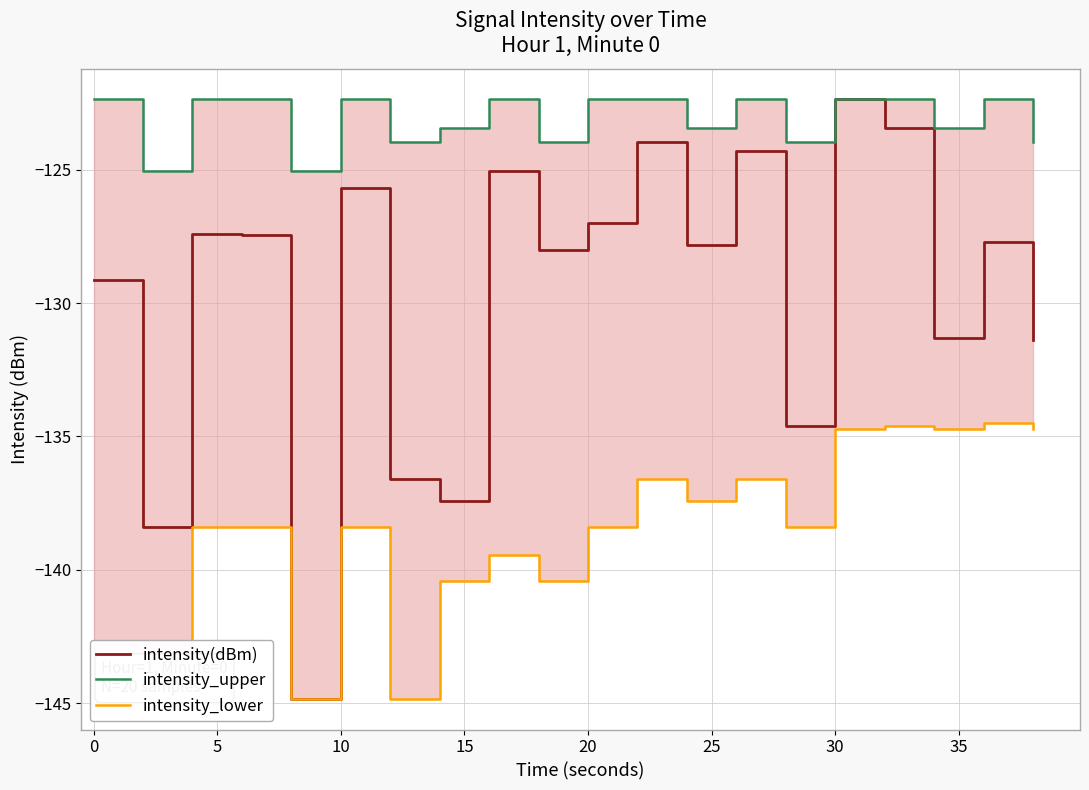

The value of intensity(dBm) at 0 is -129.1. True or false?

True